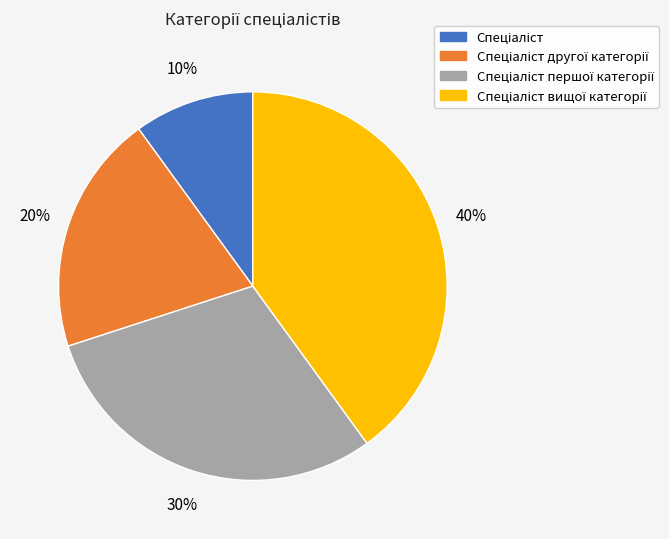

To the nearest percent, what is the difference between the largest and smallest slice percentages?

30%